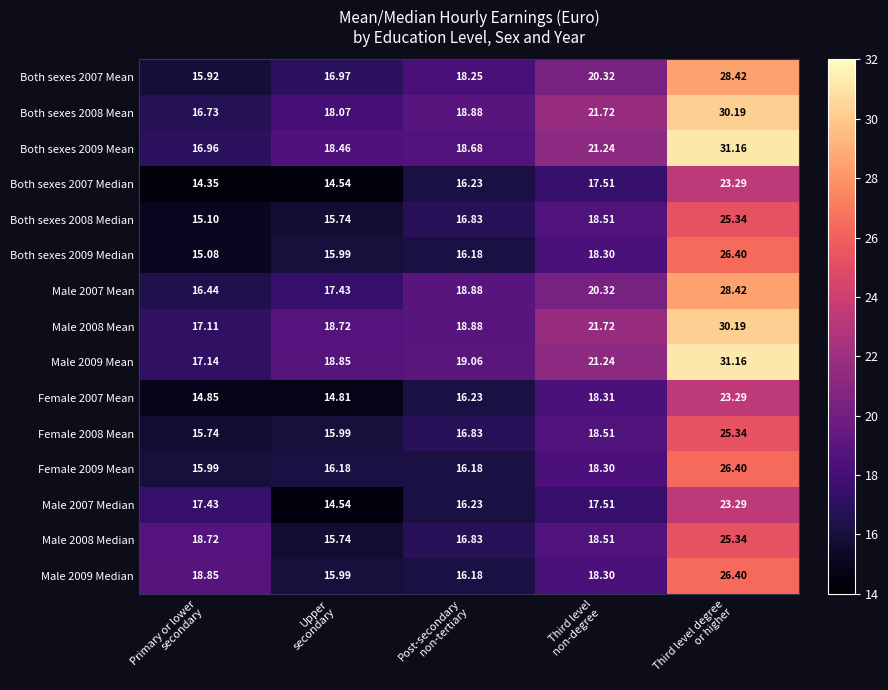

How many data points in Both sexes 2008 Median are less than 16?

2